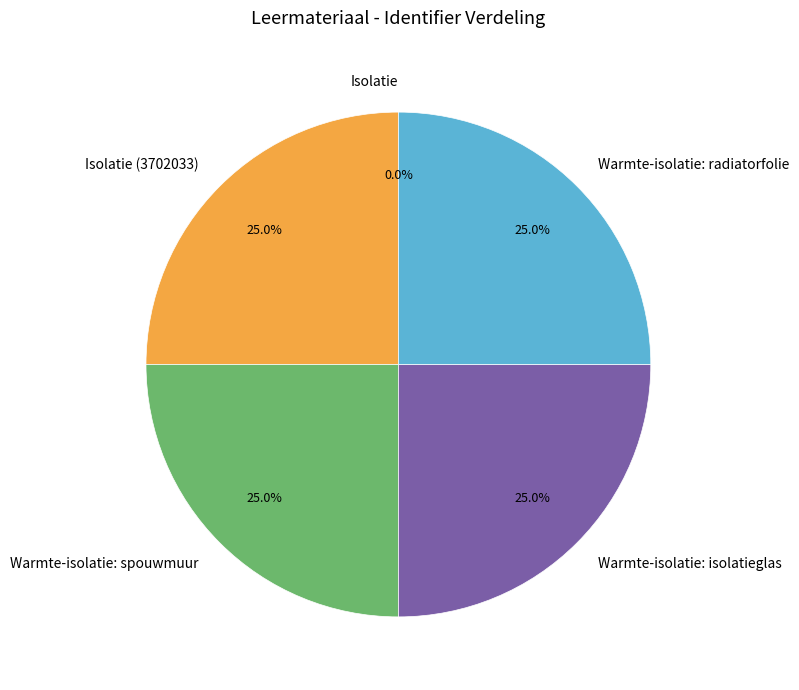

How much of the chart is everything except Warmte-isolatie: isolatieglas?

75.0%